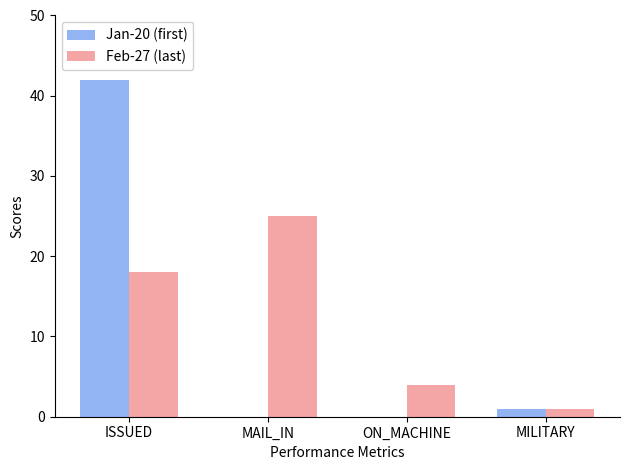

Is it true that Jan-20 (first) equals 26 at ON_MACHINE?

False